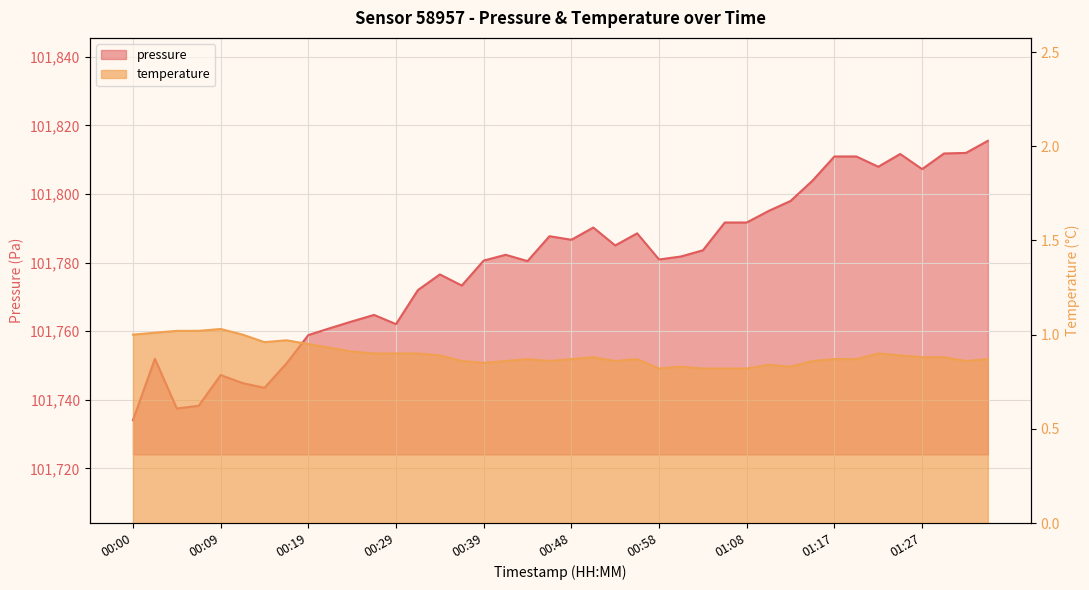

The value of temperature at 00:02 is 1.5. True or false?

False